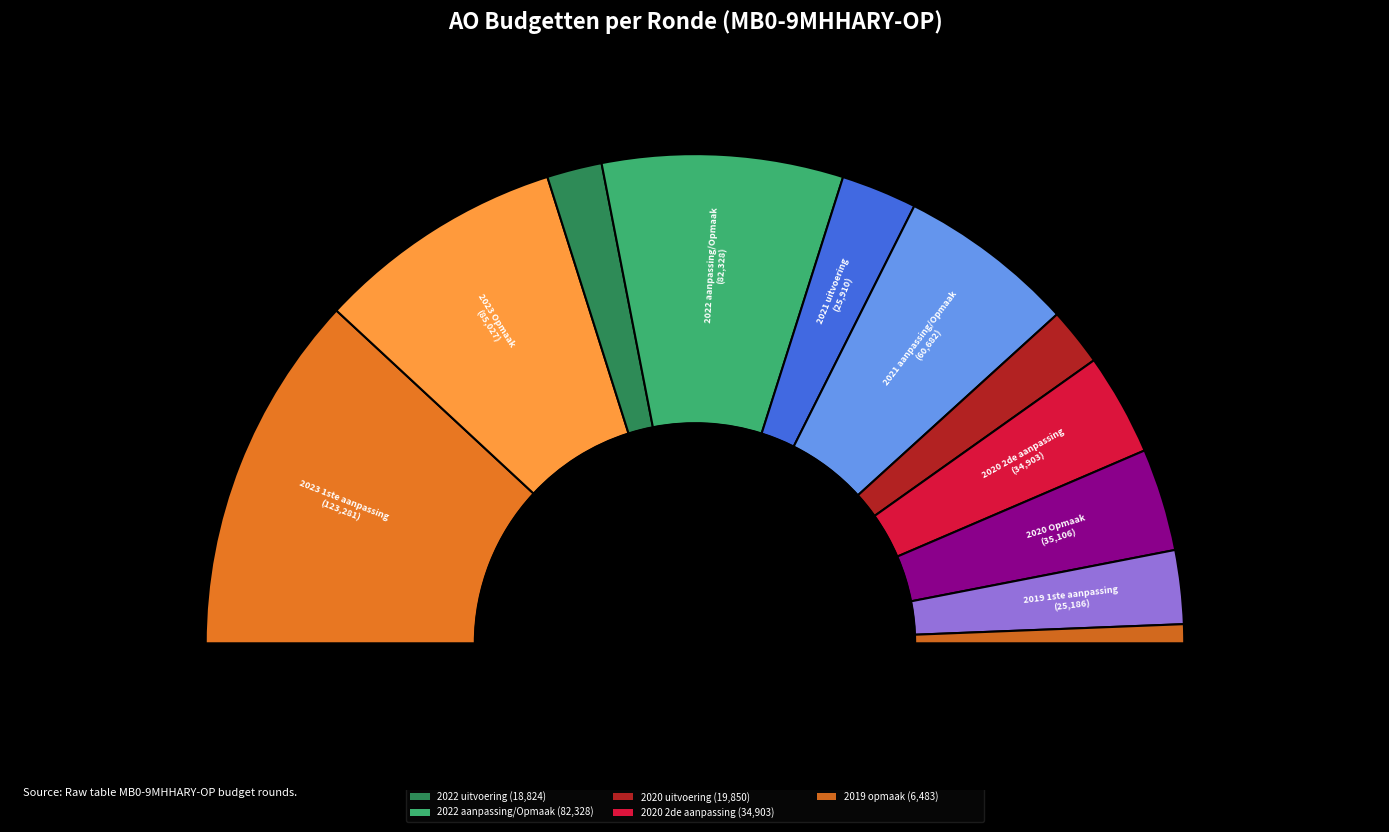

Rank the categories by value from lowest to highest.

2019 opmaak, 2022 uitvoering, 2020 uitvoering, 2019 1ste aanpassing, 2021 uitvoering, 2020 2de aanpassing, 2020 Opmaak, 2021 aanpassing/Opmaak, 2022 aanpassing/Opmaak, 2023 Opmaak, 2023 1ste aanpassing